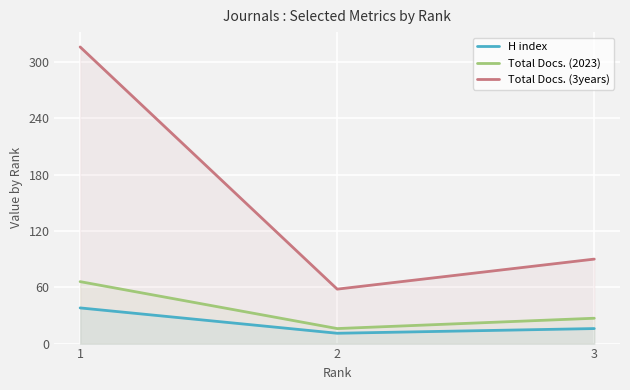

Which series has the largest total across all categories?

Total Docs. (3years)